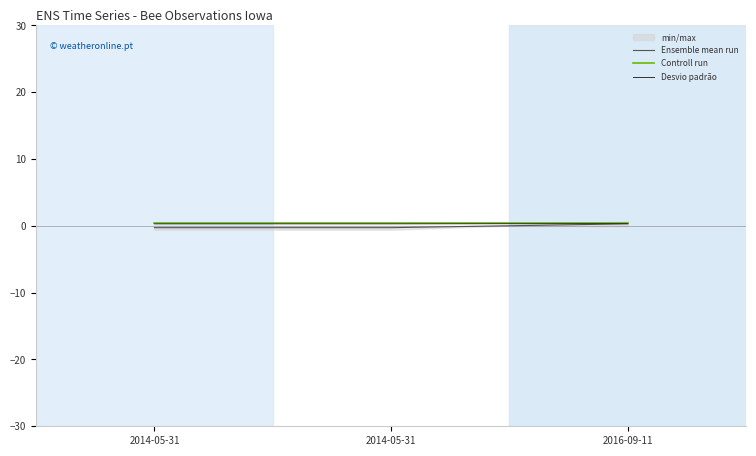

What is the label of the 1st point from the left?

2014-05-31